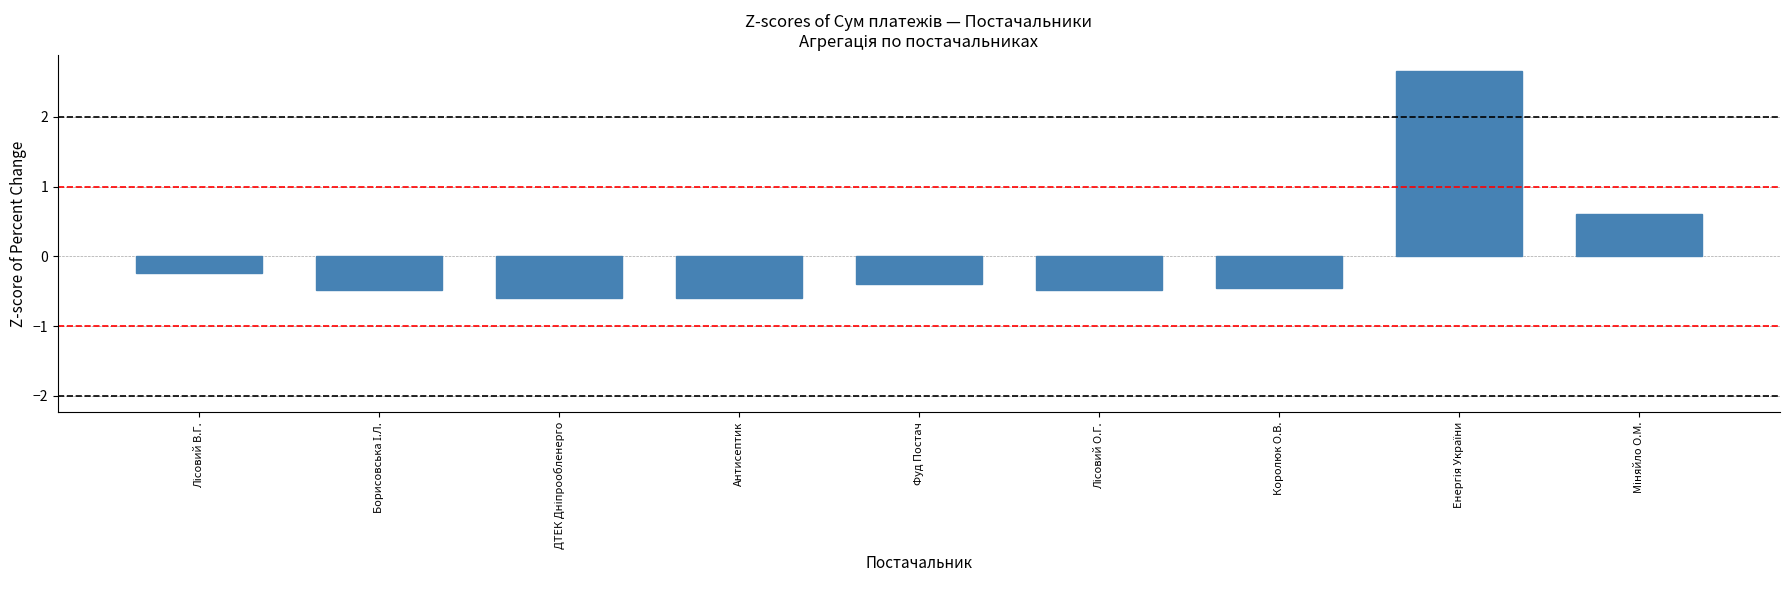

What is the maximum value shown in the chart?

2.7